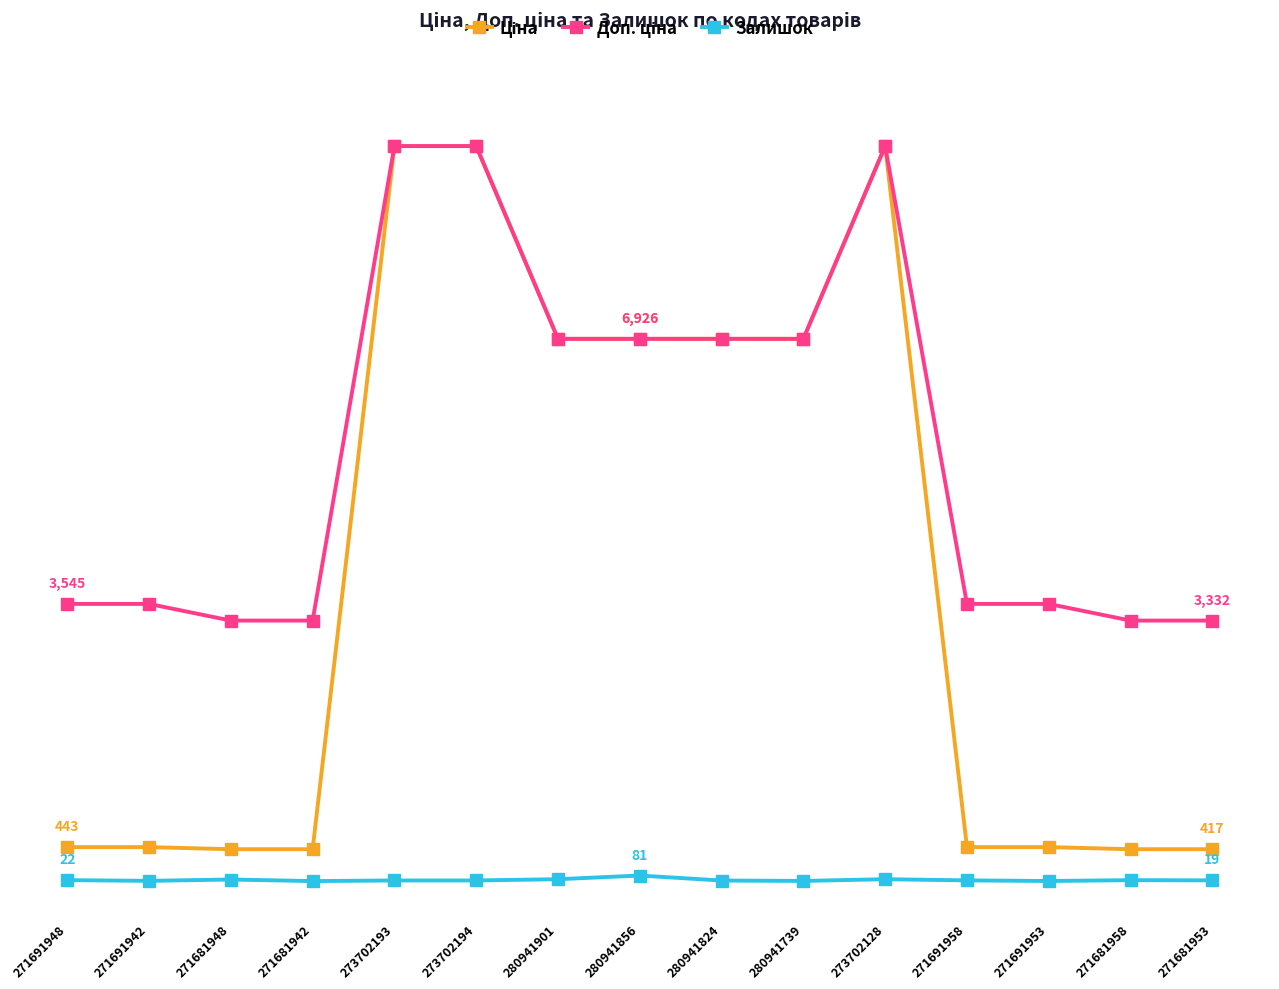

The Залишок series shows 22.0 at 271681958. True or false?

True